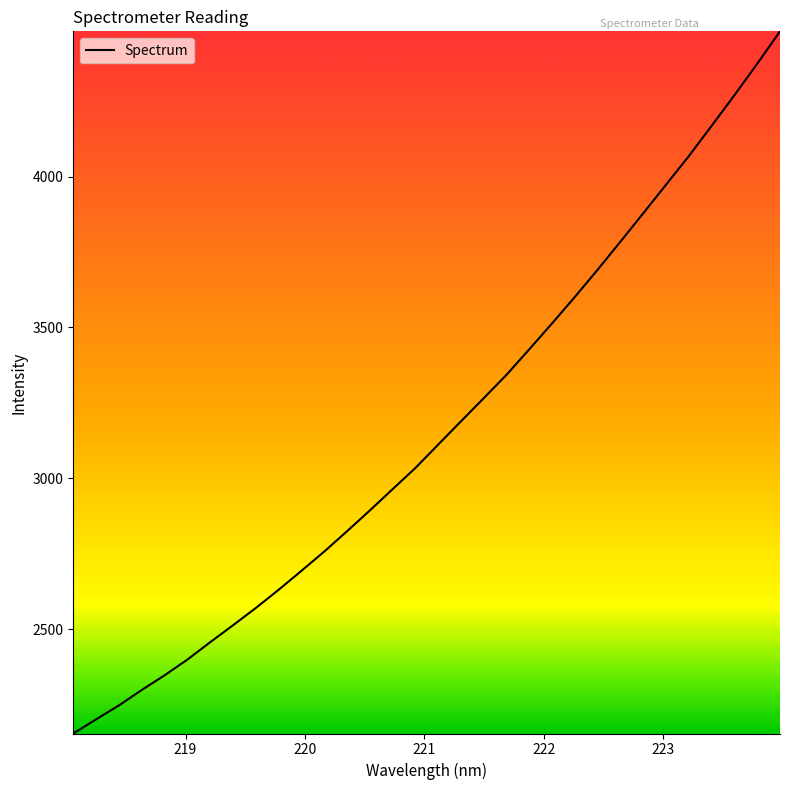

What is the smallest value displayed?

2153.9